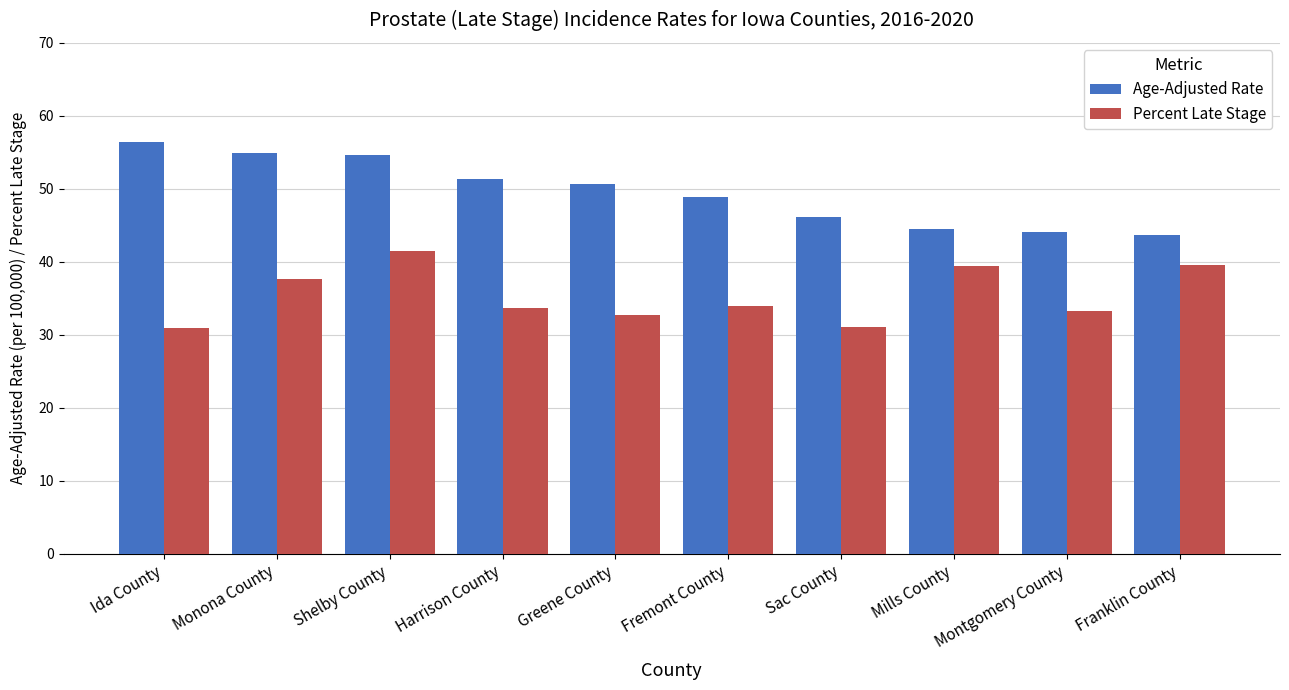

Between Ida County and Greene County, which series saw the biggest shift?

Age-Adjusted Rate